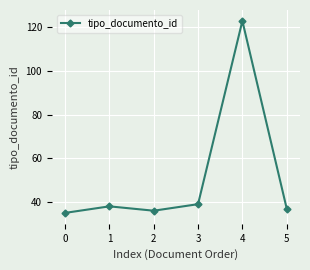

How many points are higher than both their immediate neighbors (excluding endpoints)?

2